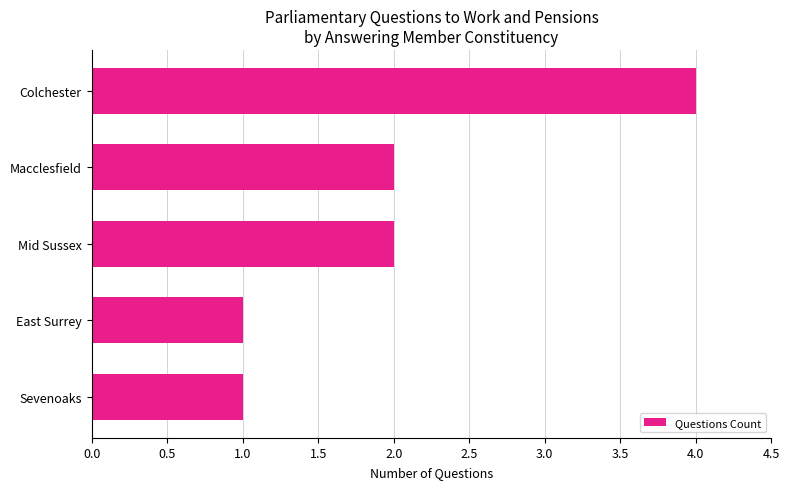

What is the average value?

2